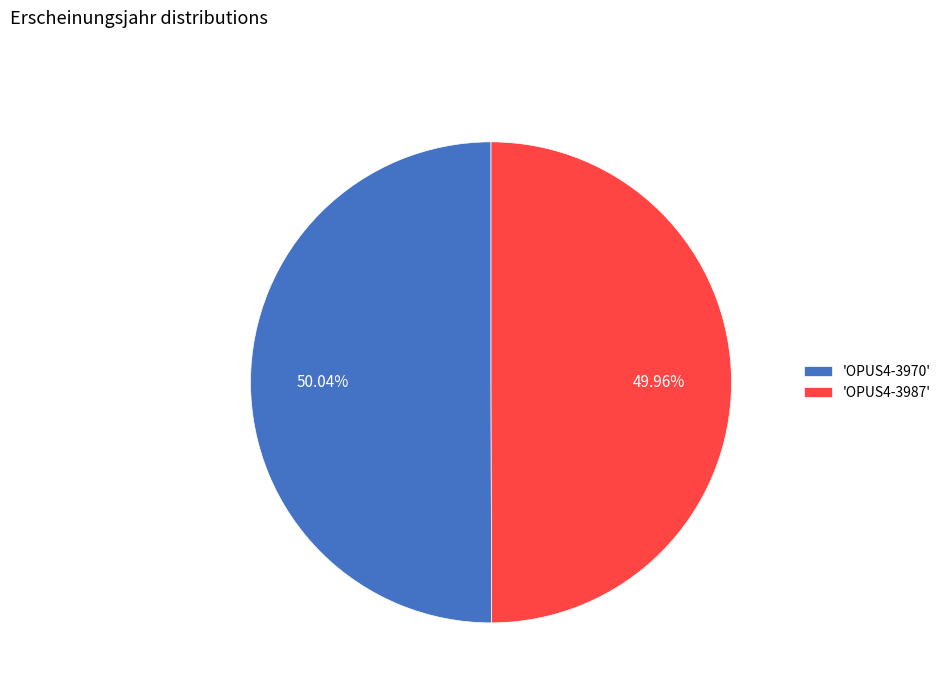

Approximately how many times larger is the value at 'OPUS4-3987' compared to 'OPUS4-3970'?

1.0